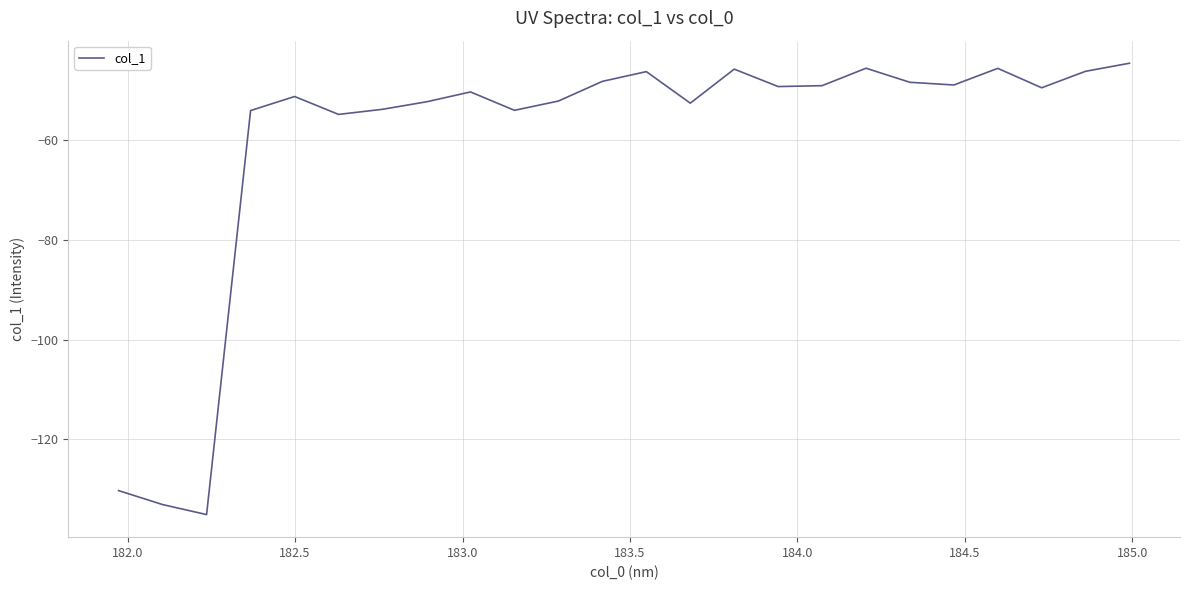

What is the smallest value displayed?

-135.0